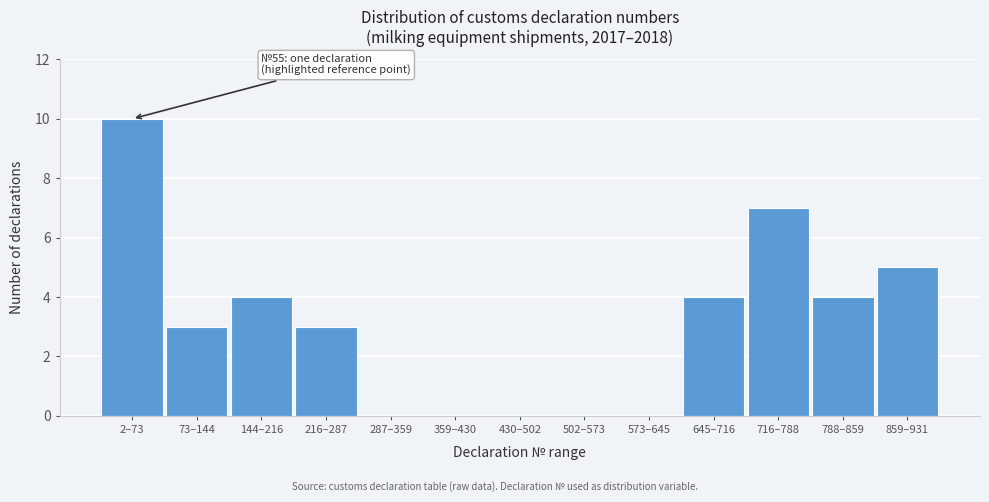

Reading left to right, what are all the values shown in this chart?

2–73=10	73–144=3	144–216=4	216–287=3	287–359=0	359–430=0	430–502=0	502–573=0	573–645=0	645–716=4	716–788=7	788–859=4	859–931=5